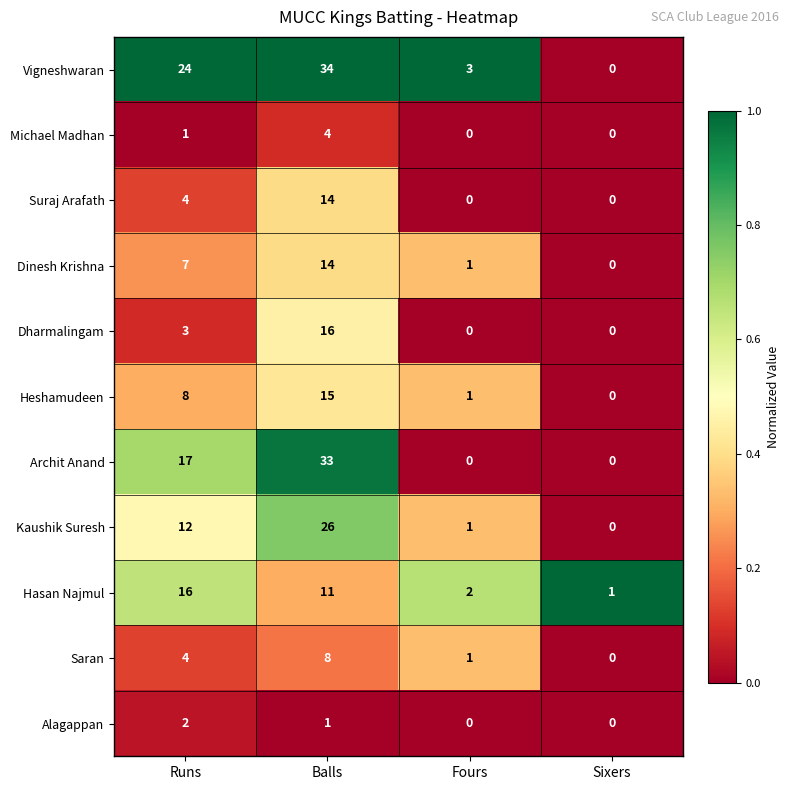

How many series are shown in this chart?

11